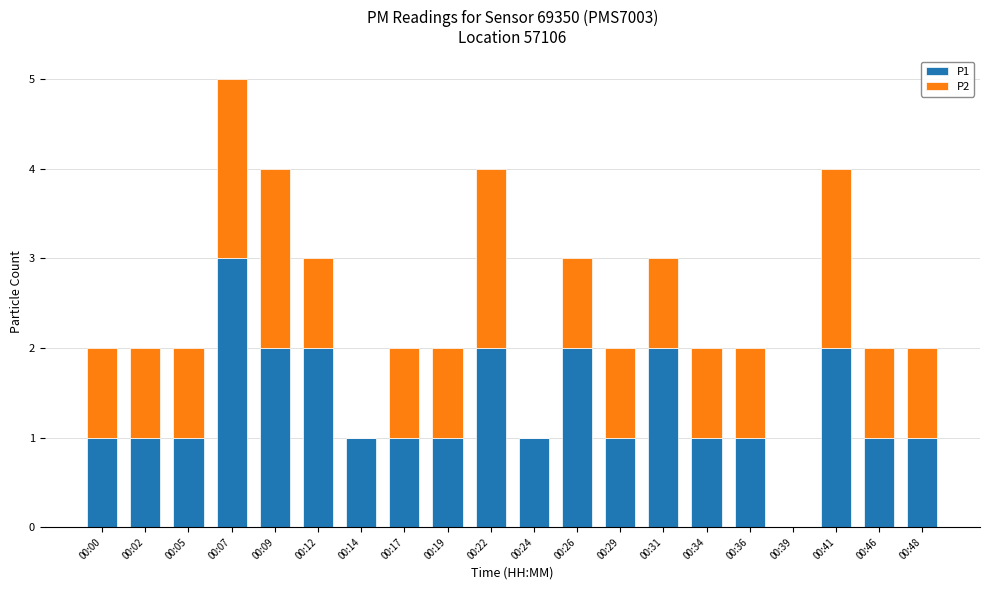

The value of P1 at 00:29 is 1. True or false?

True